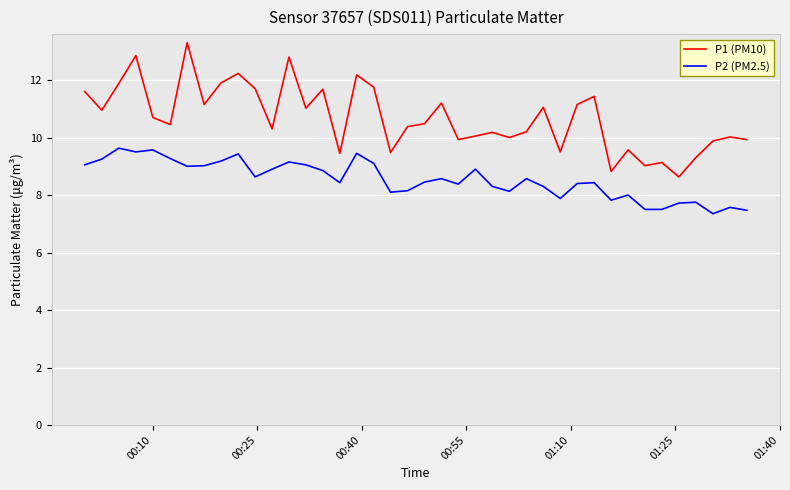

What is the difference between the maximum and minimum values in the P1 (PM10) series?

4.7